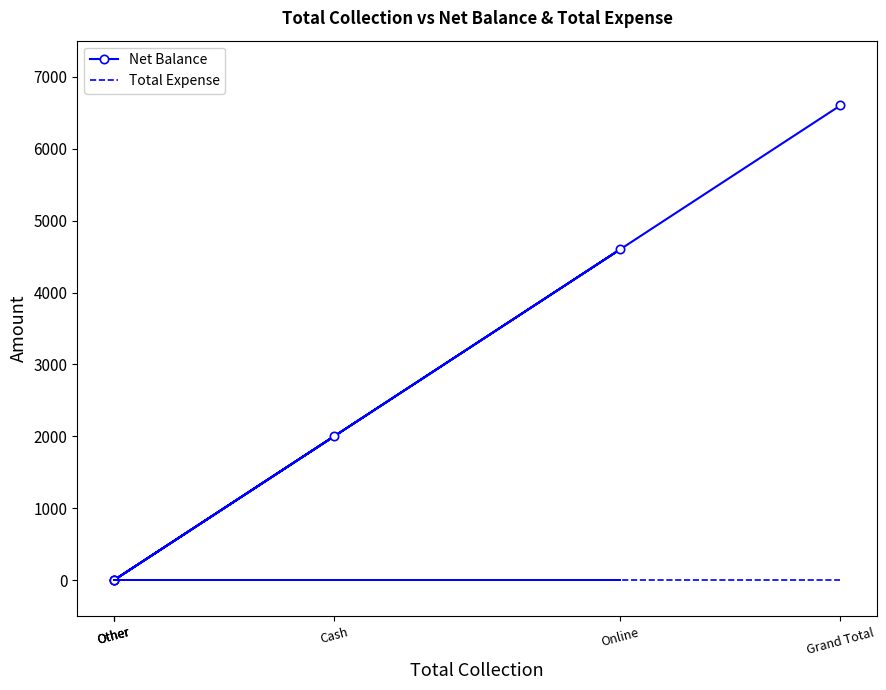

List the labels in order of Net Balance value, largest first.

Grand Total, Online, Cash, Other, Other, Other